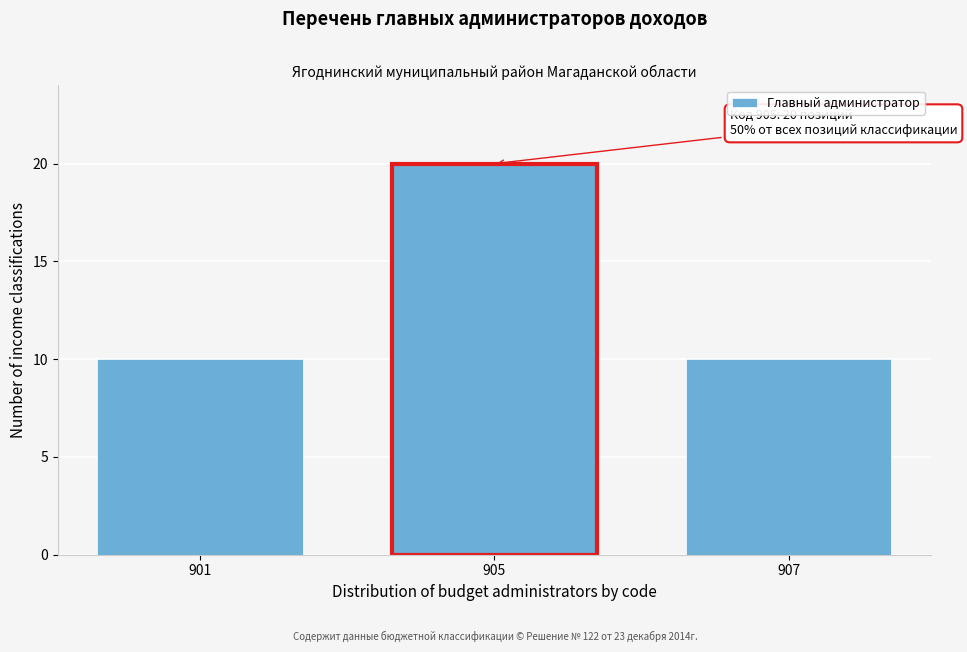

Reading left to right, list all the values displayed in this chart.

901=10	905=20	907=10